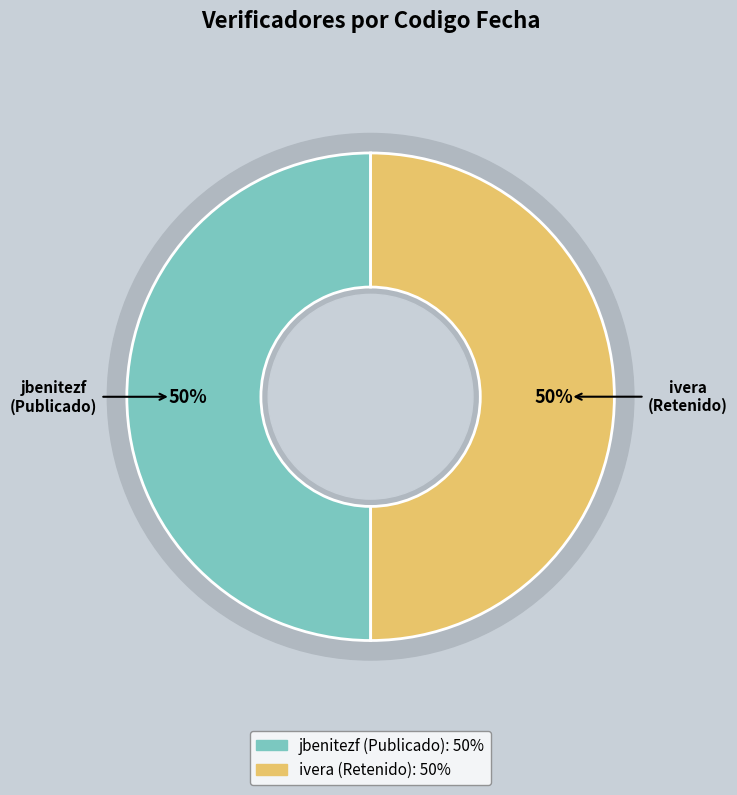

To the nearest percent, what is the average slice percentage?

50%